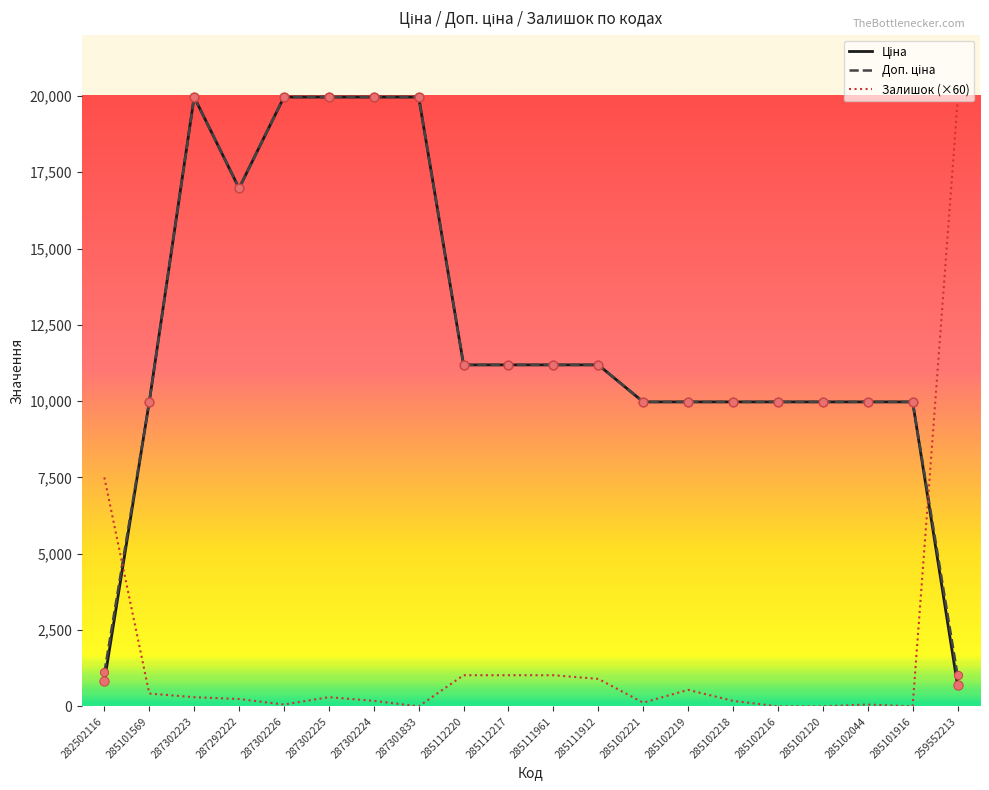

What is the total value across all series at 285102120?

19950.0